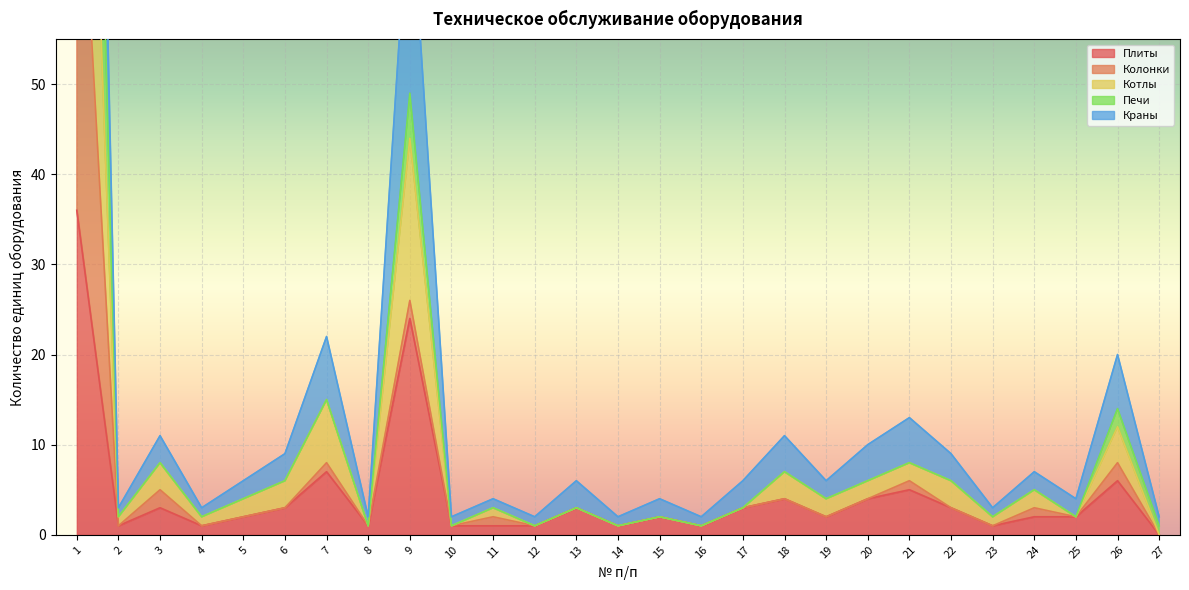

The value of Плиты at 19 is 4. True or false?

False